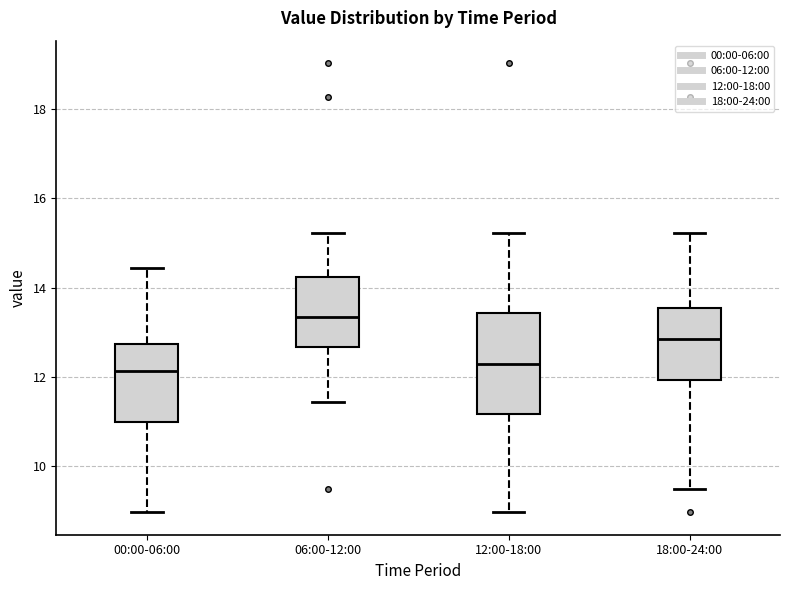

Reading left to right, transcribe this box plot: for each box, give where its median line is, the range the box spans, and where its two whiskers end, as read against the y-axis. The values are not printed on the chart, so give them approximately, as read against the axis.

00:00-06:00: median 12.2, box 11.0 to 12.8, whiskers 9.0 to 14.4
06:00-12:00: median 13.4, box 12.6 to 14.2, whiskers 11.4 to 15.2
12:00-18:00: median 12.4, box 11.2 to 13.4, whiskers 9.0 to 15.2
18:00-24:00: median 12.8, box 12.0 to 13.6, whiskers 9.6 to 15.2